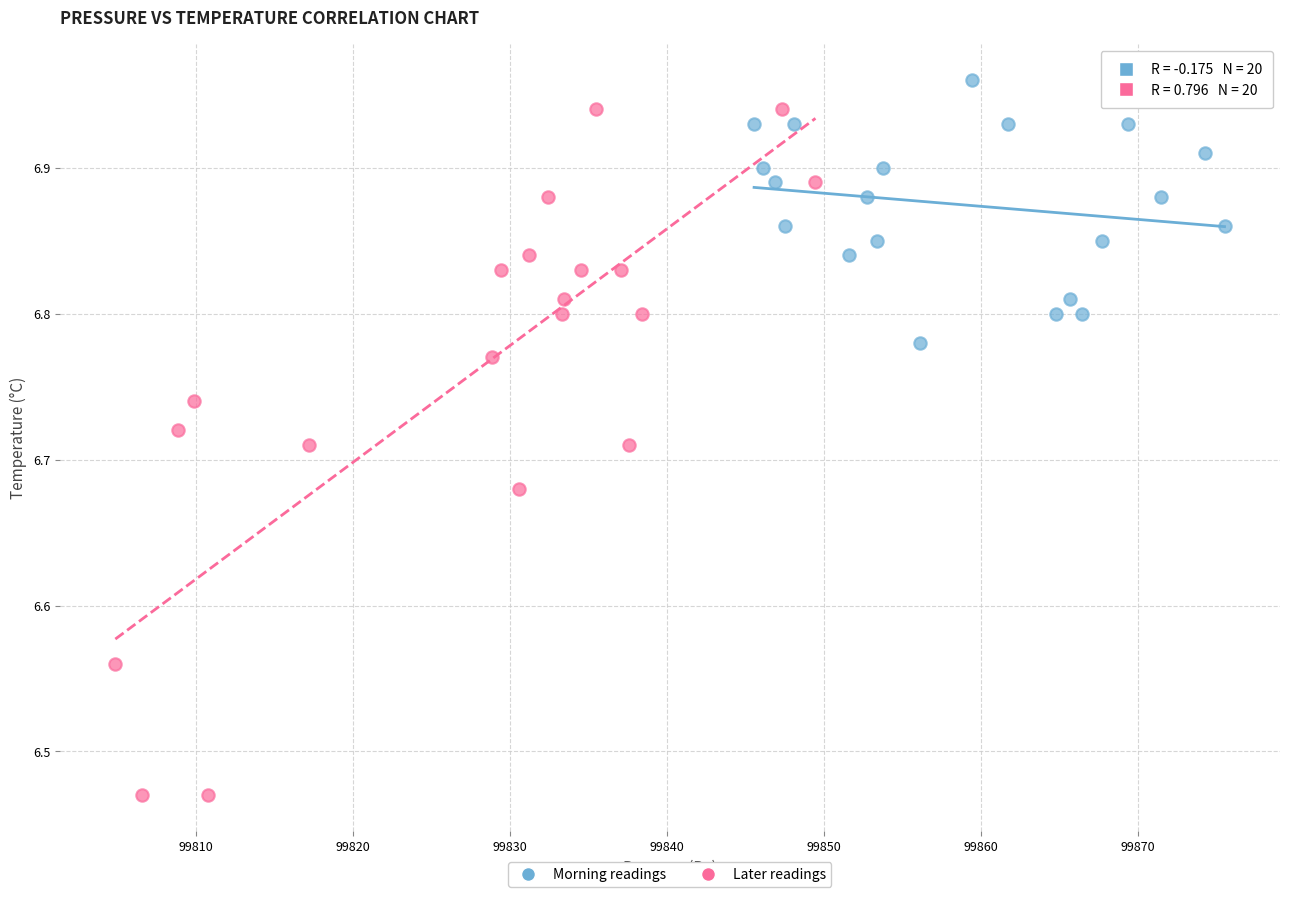

Which series reaches the minimum Y coordinate?

Later readings